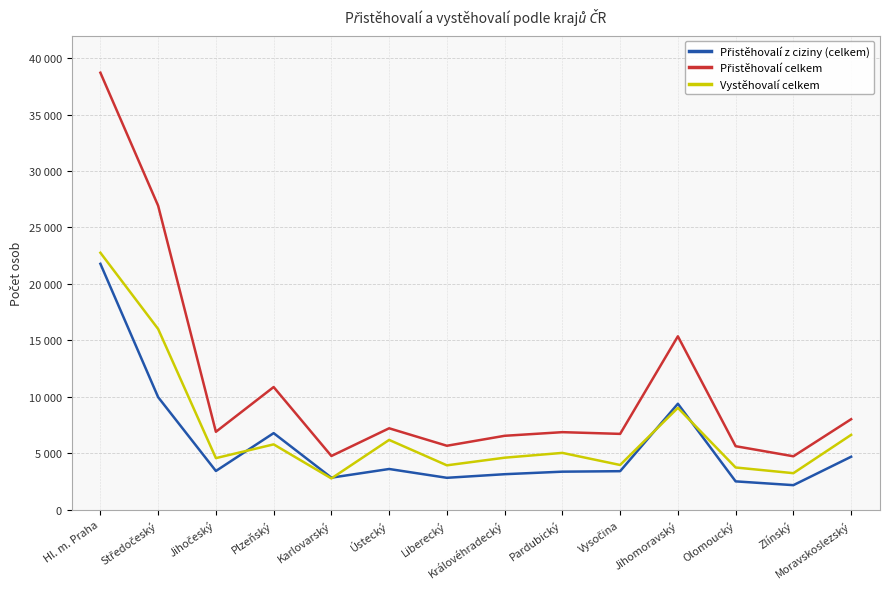

What is the label of the 7th point from the right?

Královéhradecký